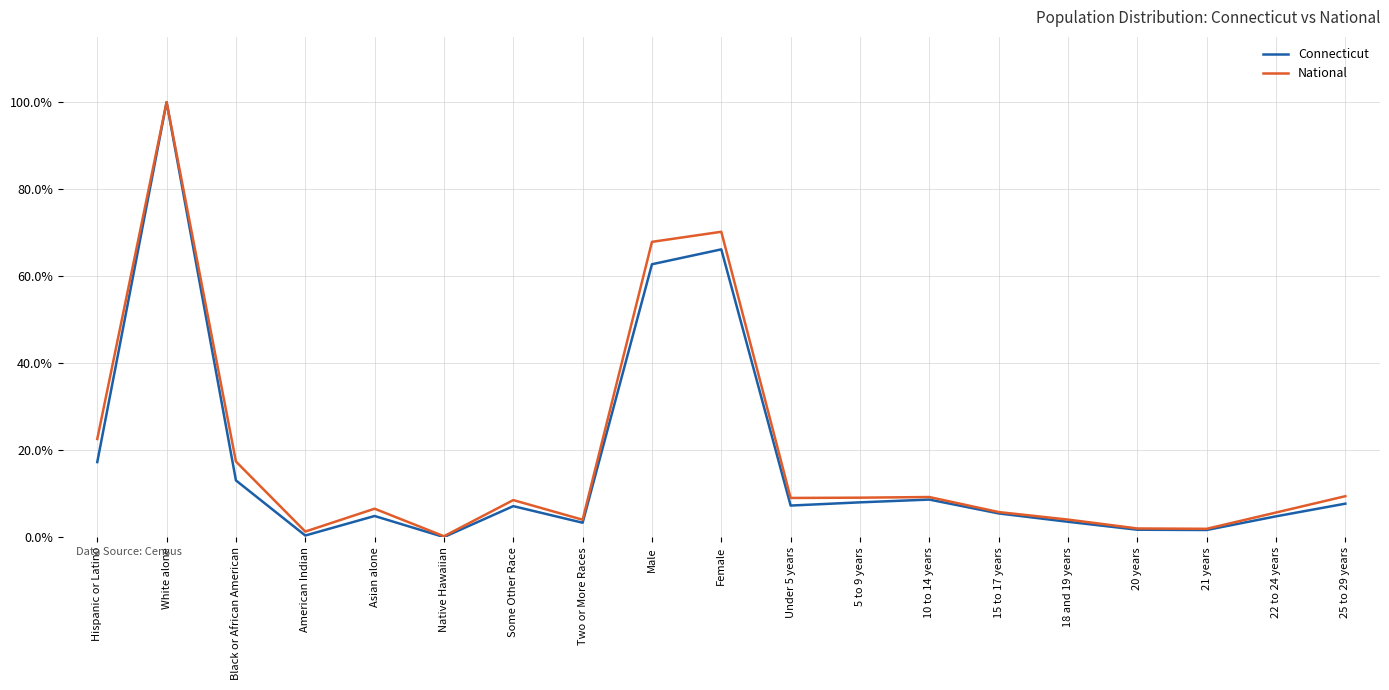

What is the minimum value for National?

0.2